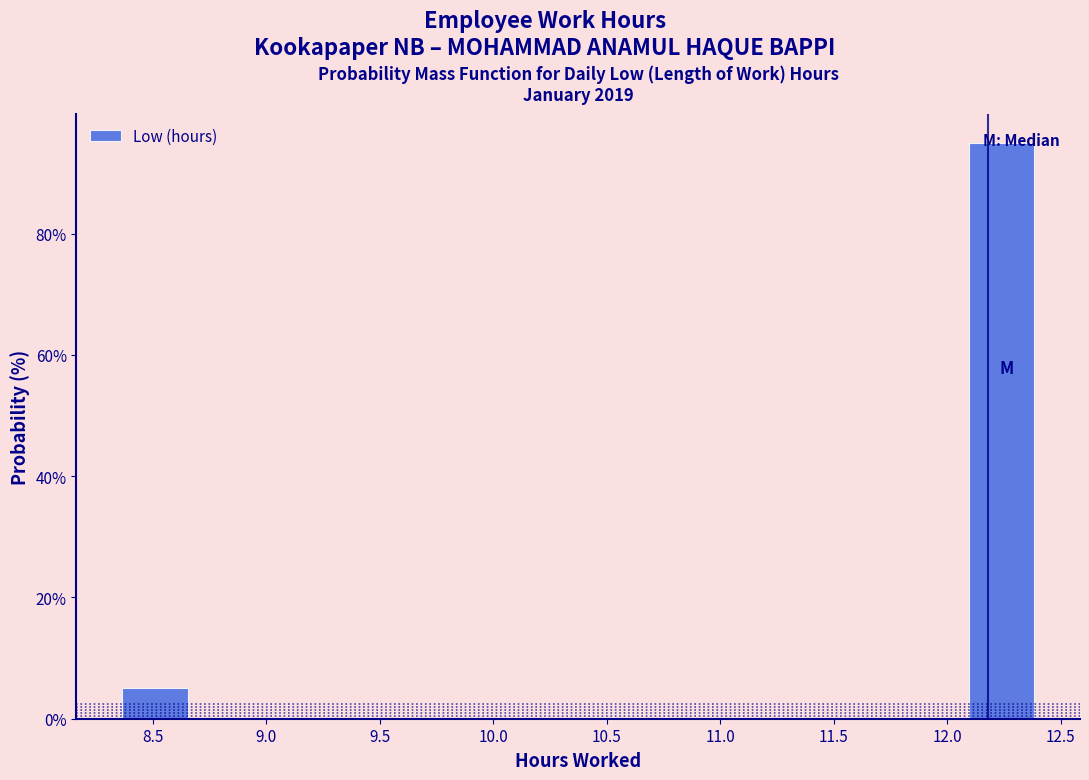

Which range on the x-axis has the tallest bar?

12.05 to 12.40